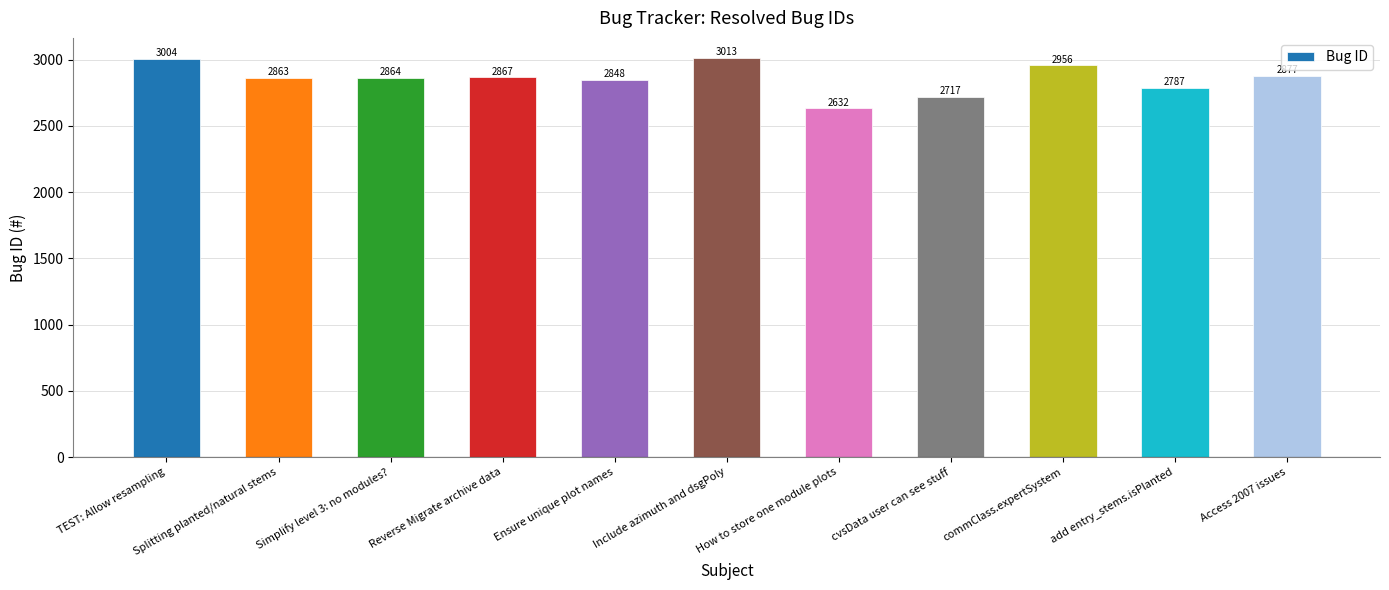

At which category does the chart reach its peak across all series?

Include azimuth and dsgPoly